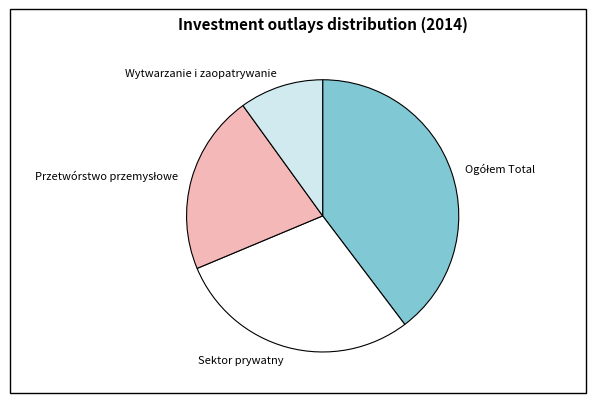

How many segments does this pie chart have?

4